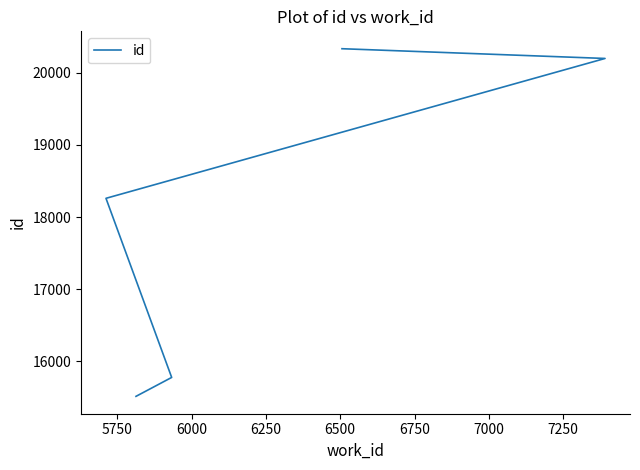

What is the minimum value shown in the chart?

15516